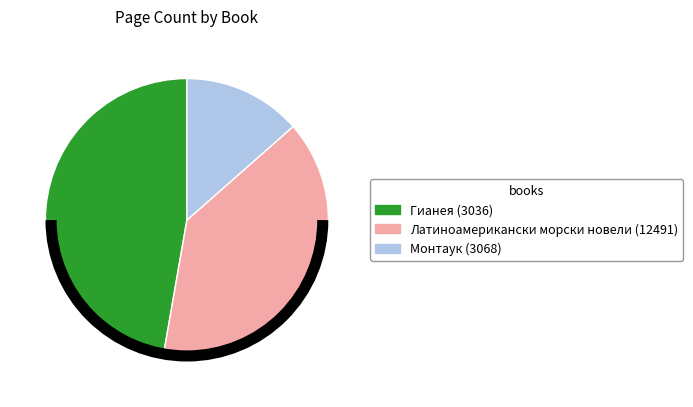

Does any single category account for the majority?

No